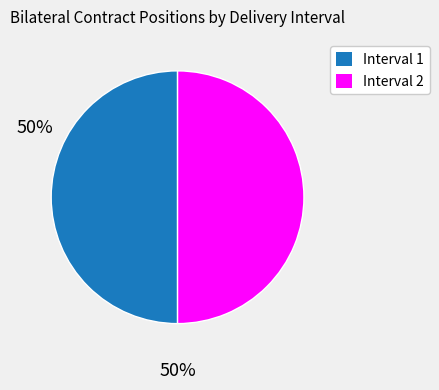

Which slice is the smallest?

2